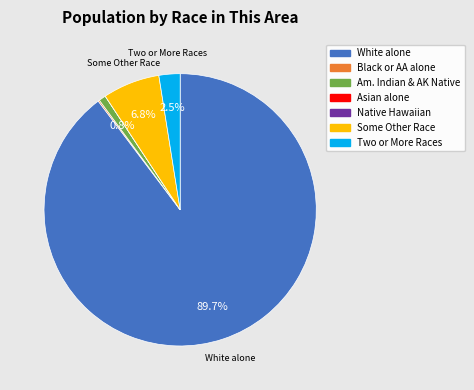

Is White alone the majority of the pie?

Yes